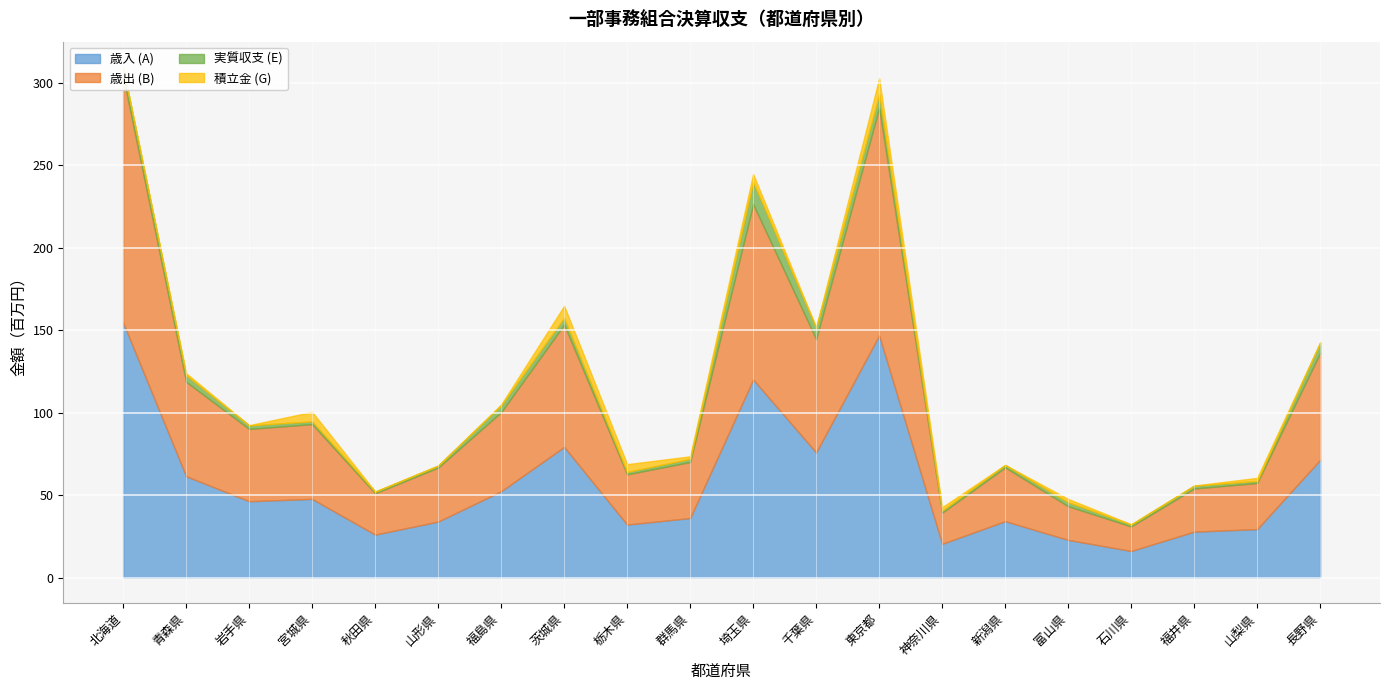

What is the sum of all 積立金 (G) values?

43186400